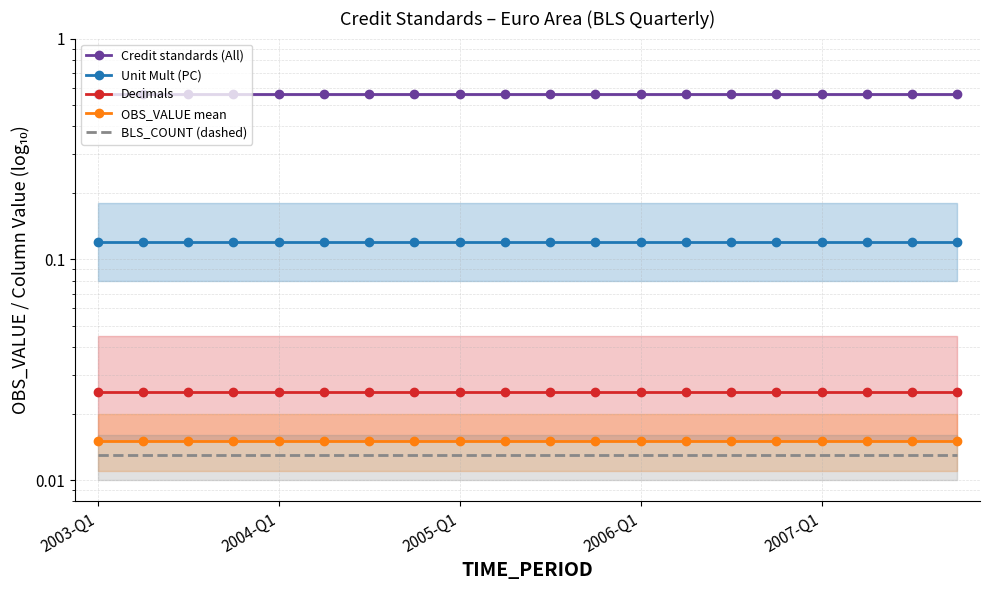

At how many categories does at least one series exceed 0?

20